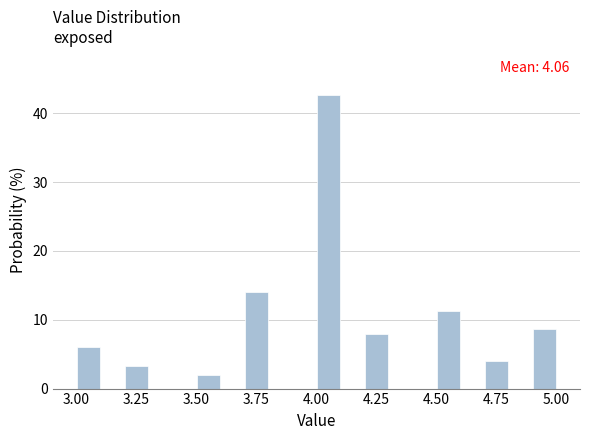

Around what value on the x-axis is the tallest bar? Give the approximate position of its centre, as read against the axis.

4.05